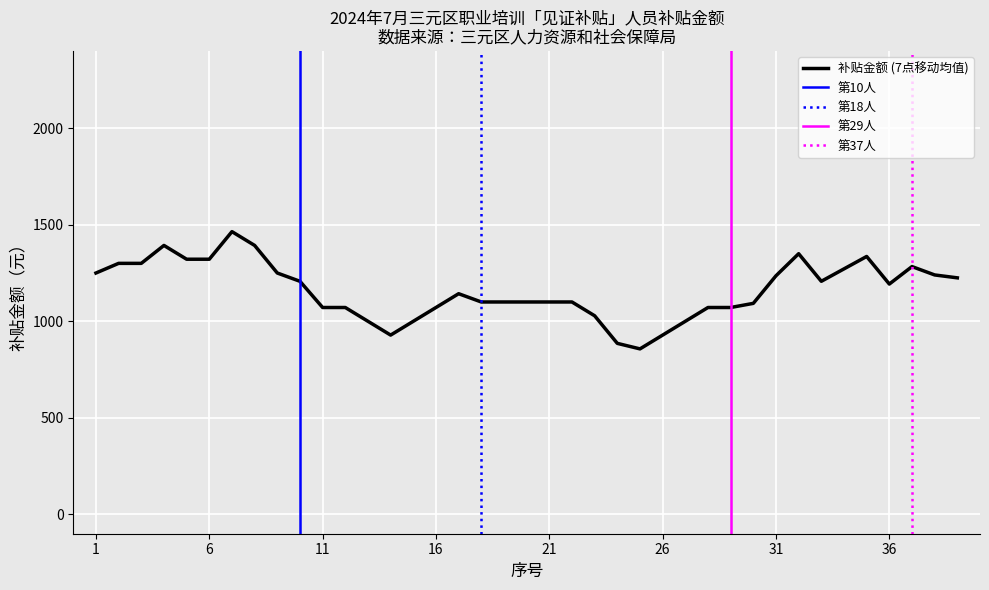

What is the minimum value for 补贴金额 (7点移动均值)?

857.1